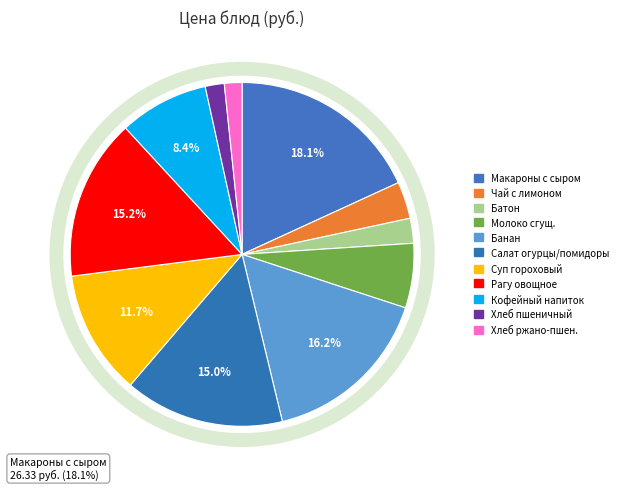

How much of the chart is everything except Хлеб ржано-пшеничный?

98.3%